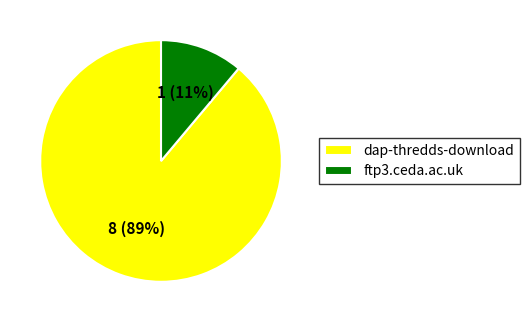

To the nearest percent, what portion does dap-thredds-download represent?

89%